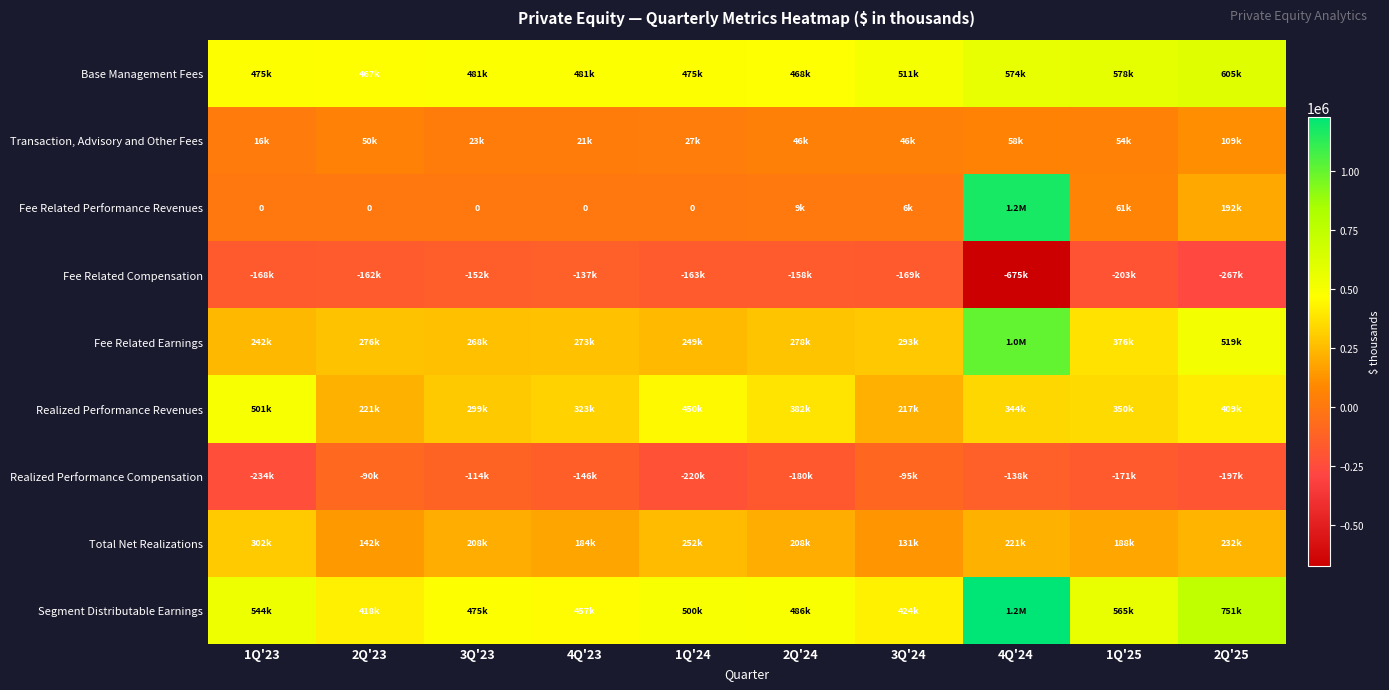

Which series changed the most between 1Q'24 and 3Q'24?

Realized Performance Revenues